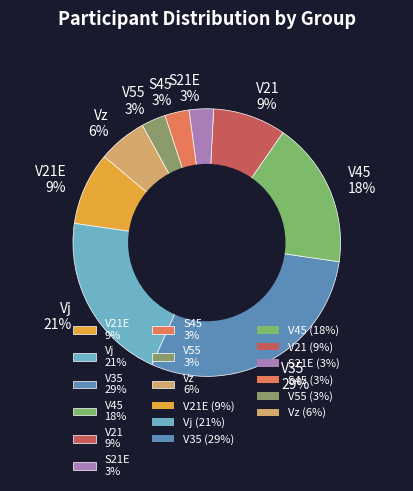

Which has a higher value, Vz 6% or S45 3%?

Vz 6%